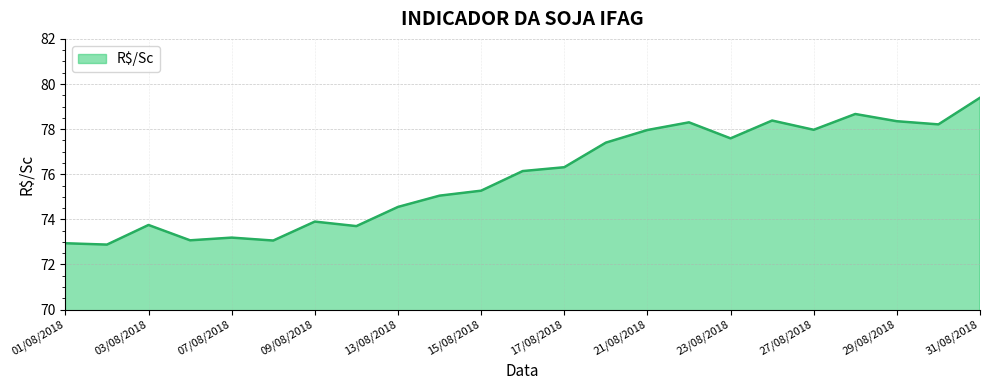

What is the maximum value shown in the chart?

79.4